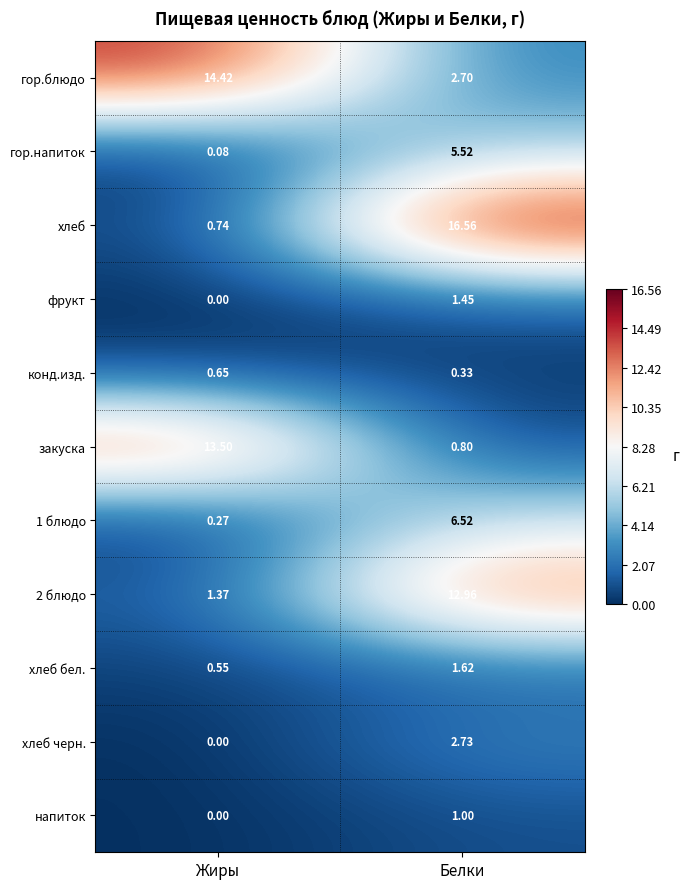

Rank the series by their maximum value, from lowest to highest.

конд.изд., напиток, фрукт, хлеб бел., хлеб черн., гор.напиток, 1 блюдо, 2 блюдо, закуска, гор.блюдо, хлеб